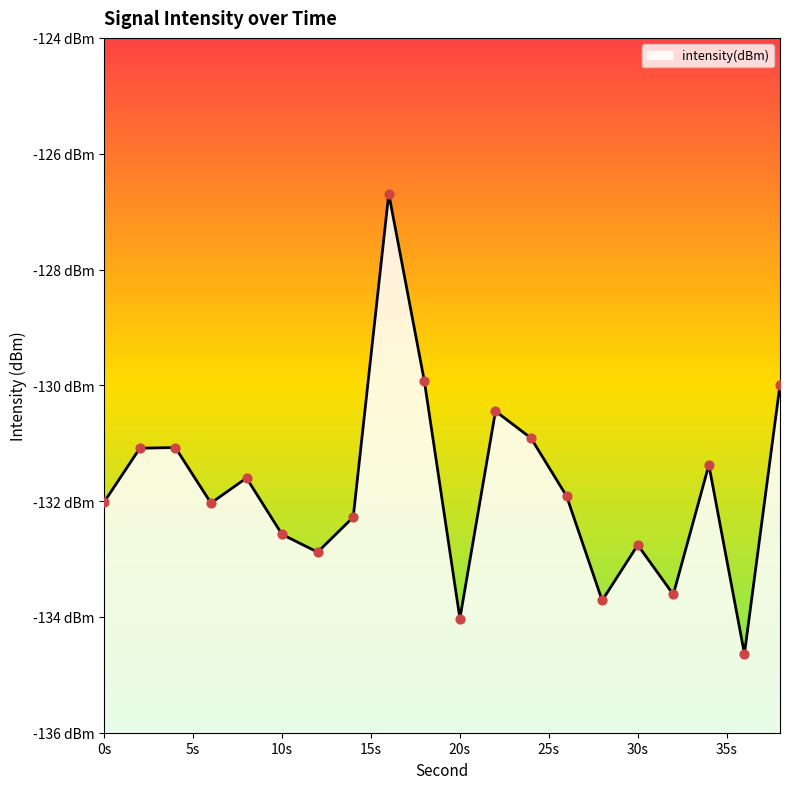

Between 22 and 34, which is larger?

22